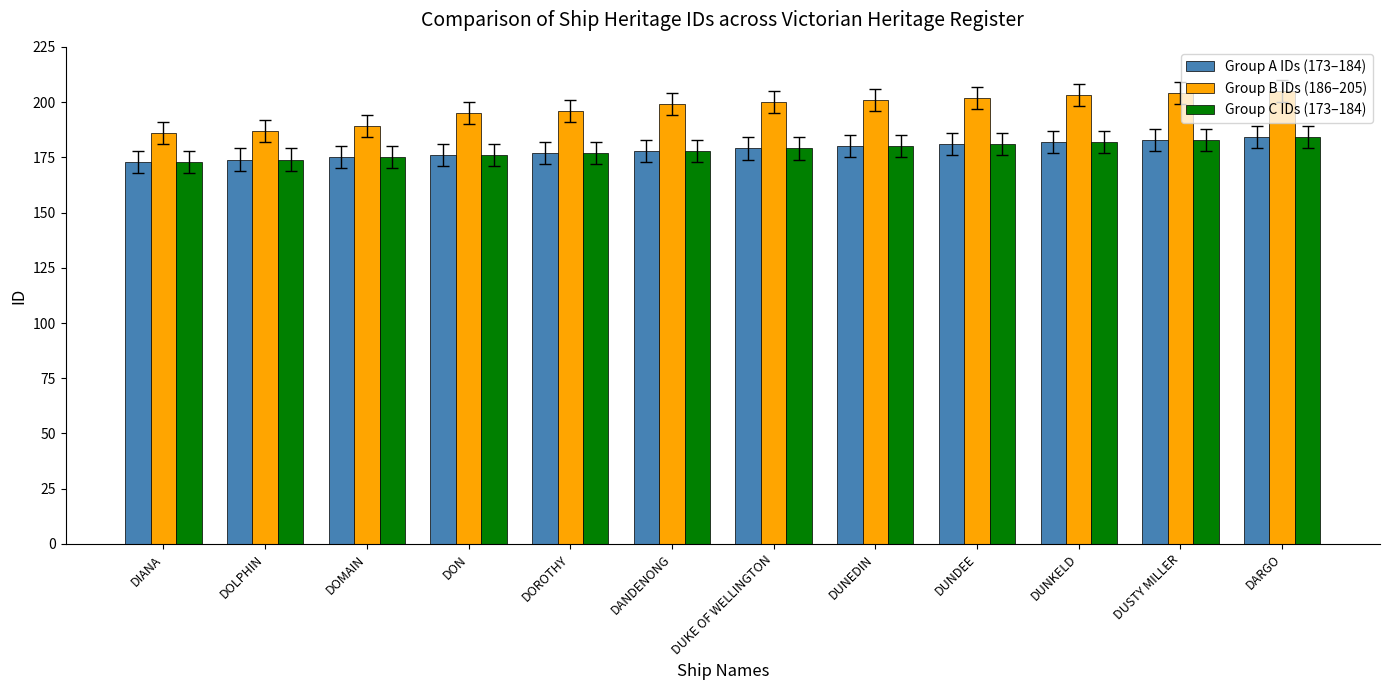

What is the minimum value shown in the chart?

173